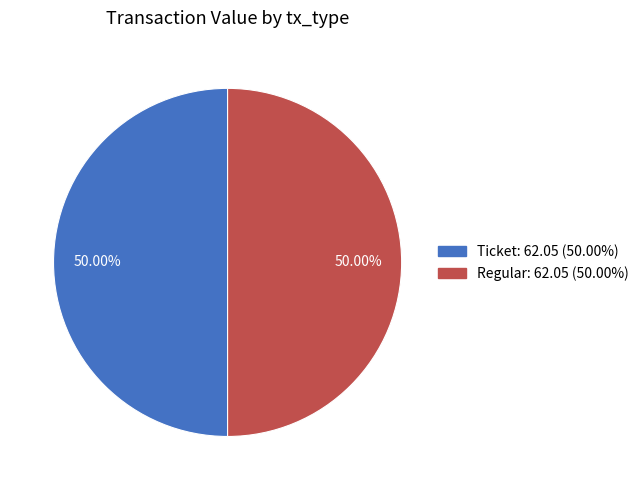

How many slices are in this pie chart?

2